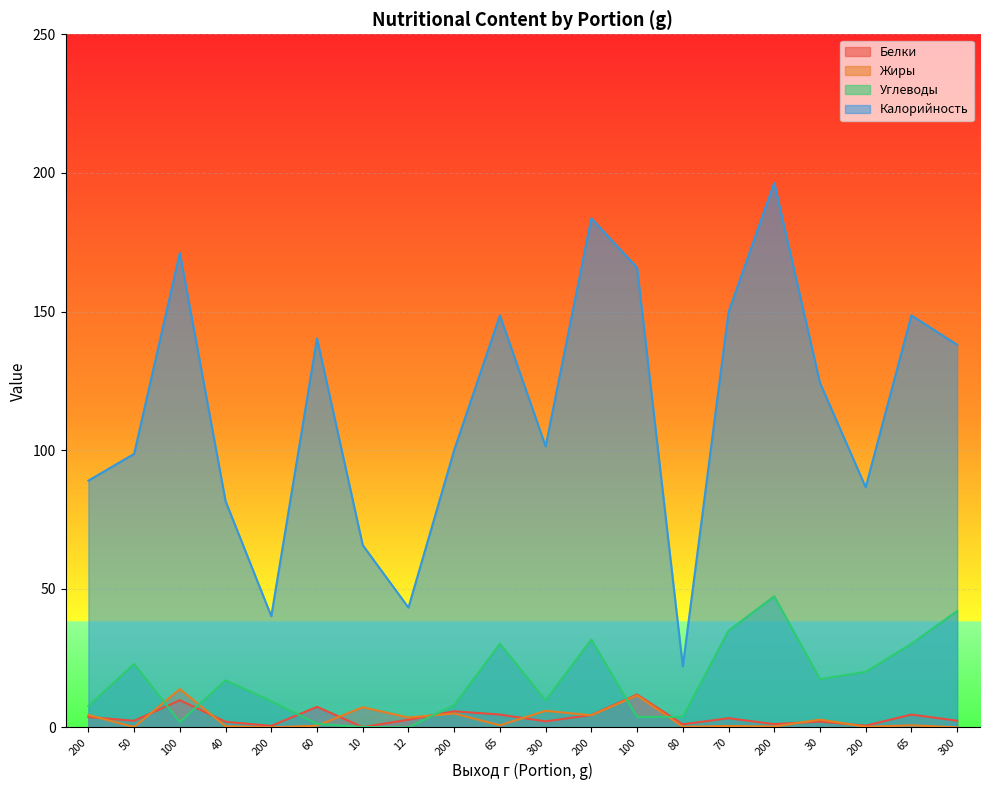

At which category is the sum across all series the highest?

200